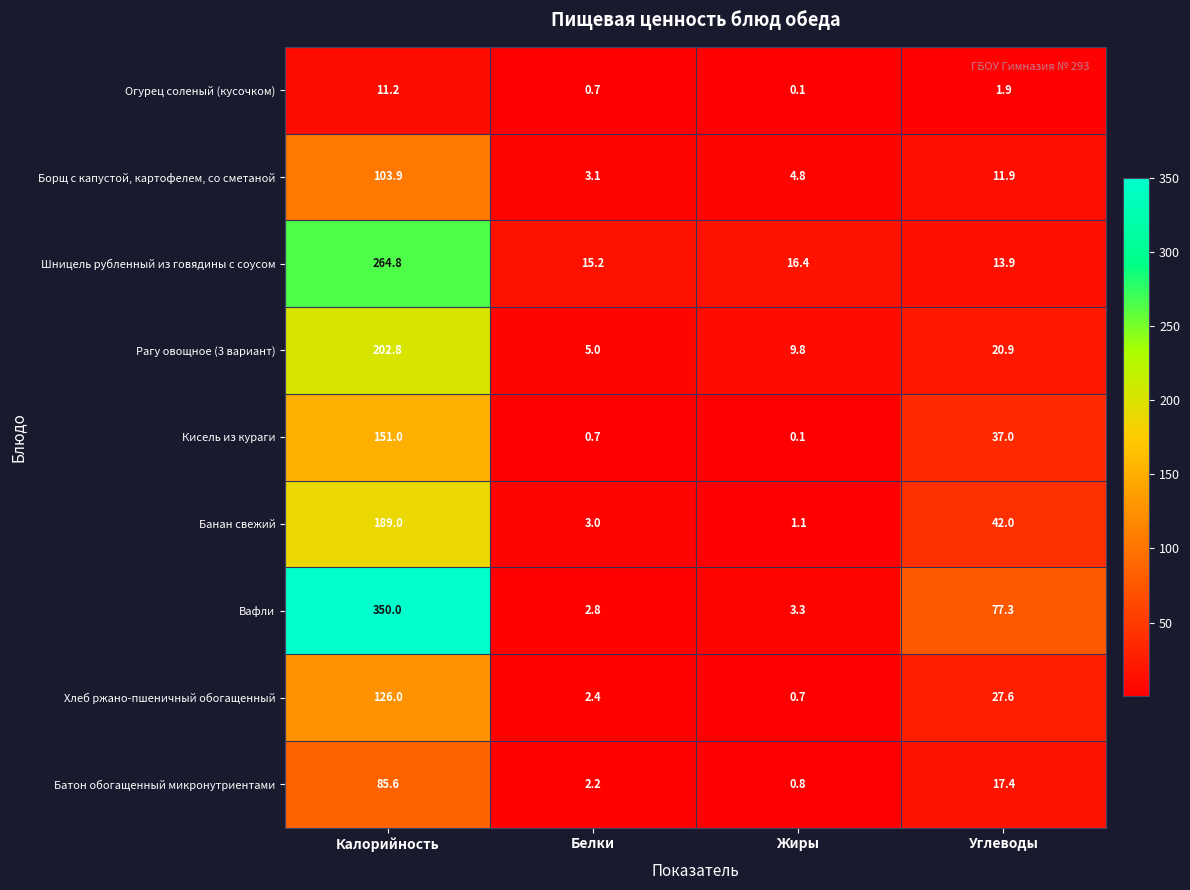

Between Калорийность and Белки, which series saw the biggest shift?

Вафли